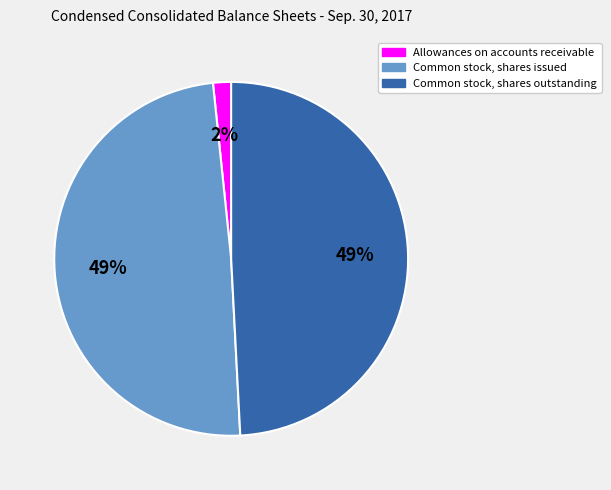

To the nearest percent, what is the average slice percentage?

33%